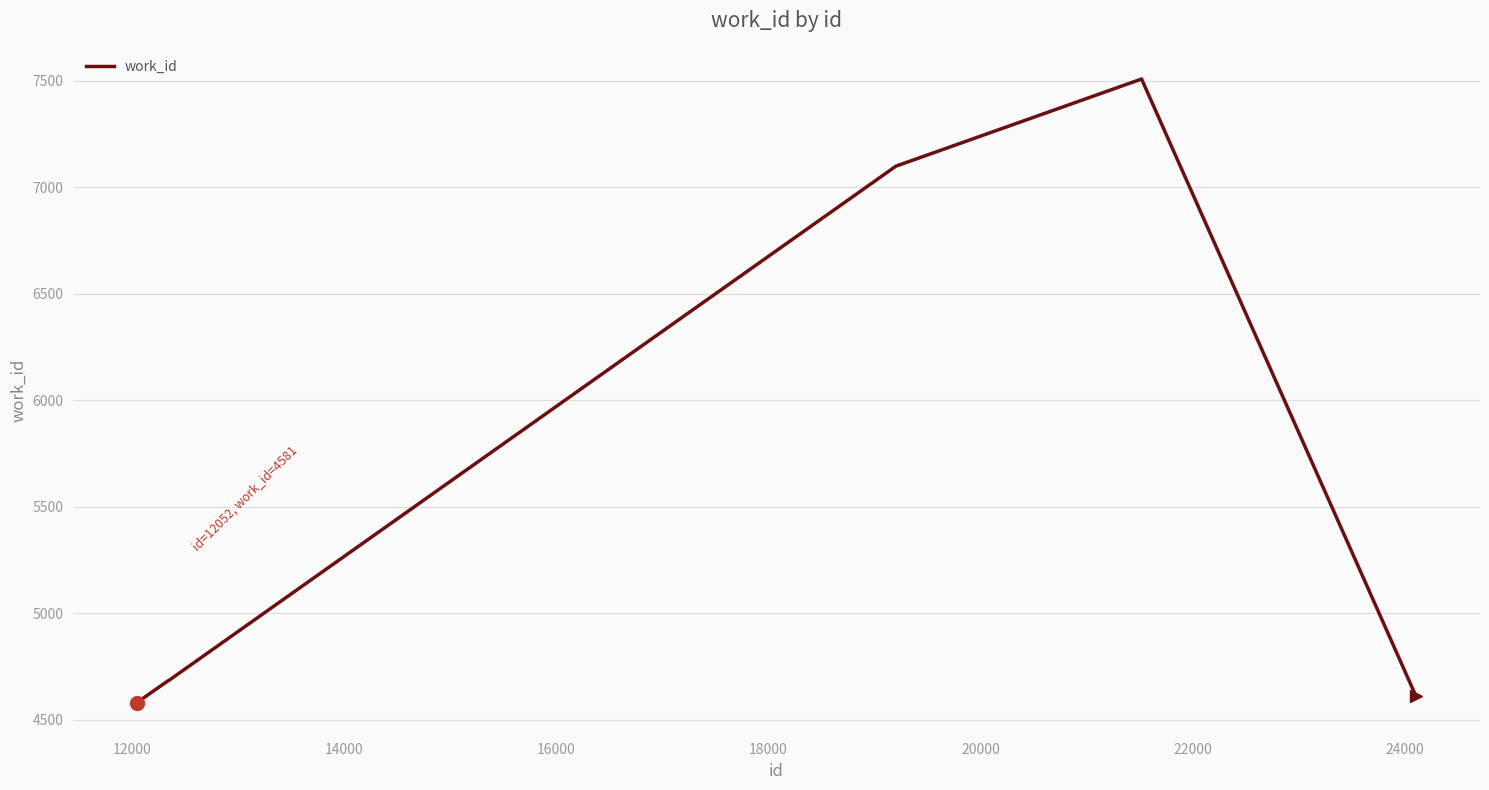

What is the smallest value displayed?

4581